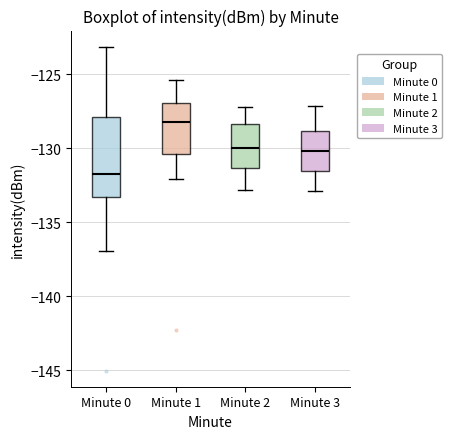

Reading left to right, transcribe this box plot: for each box, give where its median line is, the range the box spans, and where its two whiskers end, as read against the y-axis. The values are not printed on the chart, so give them approximately, as read against the axis.

Minute 0: median -131.5, box -133.5 to -128.0, whiskers -137.0 to -123.0
Minute 1: median -128.0, box -130.5 to -127.0, whiskers -132.0 to -125.5
Minute 2: median -130.0, box -131.5 to -128.5, whiskers -133.0 to -127.0
Minute 3: median -130.0, box -131.5 to -129.0, whiskers -133.0 to -127.0